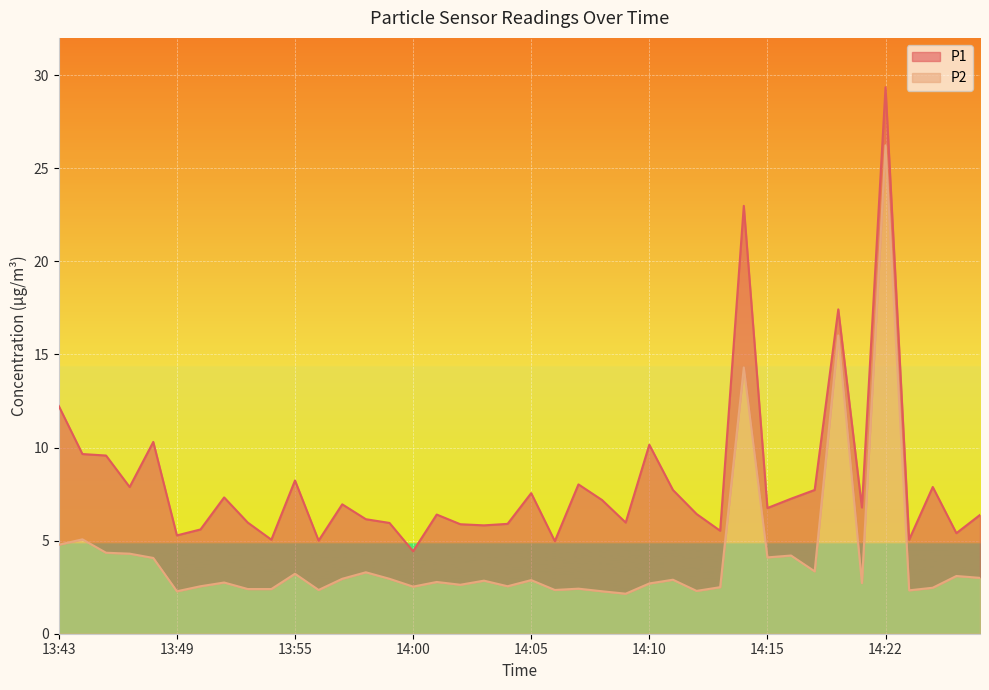

What is the label of the 1st point from the right?

14:26